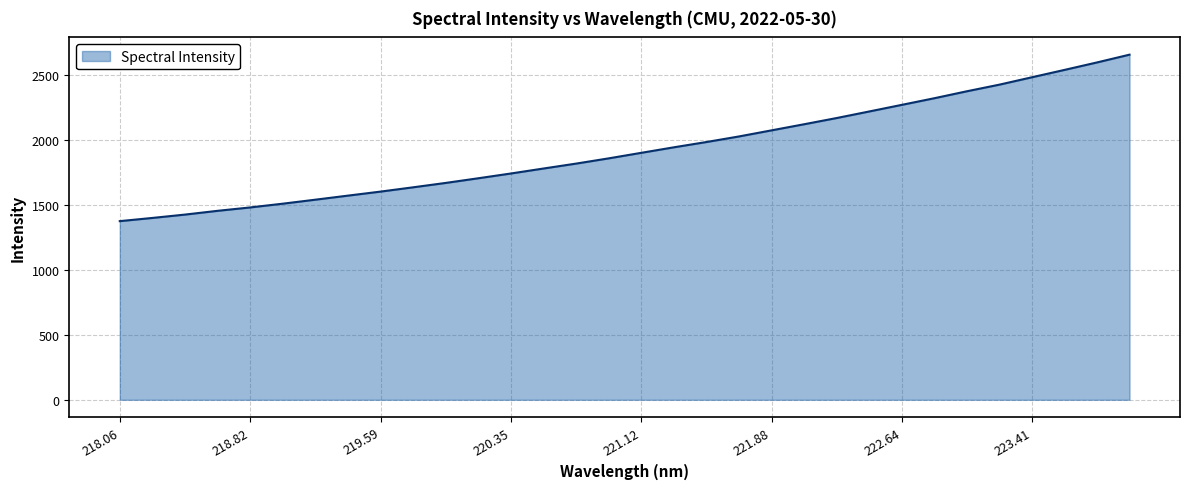

What is the greatest value displayed?

2654.3